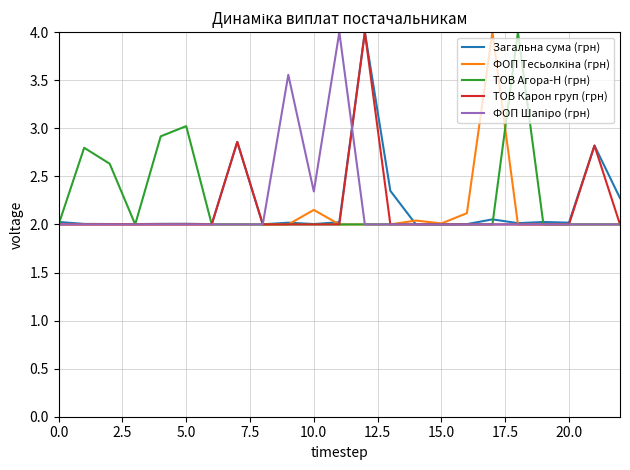

What is the maximum value for ТОВ Агора-Н (грн)?

4.0